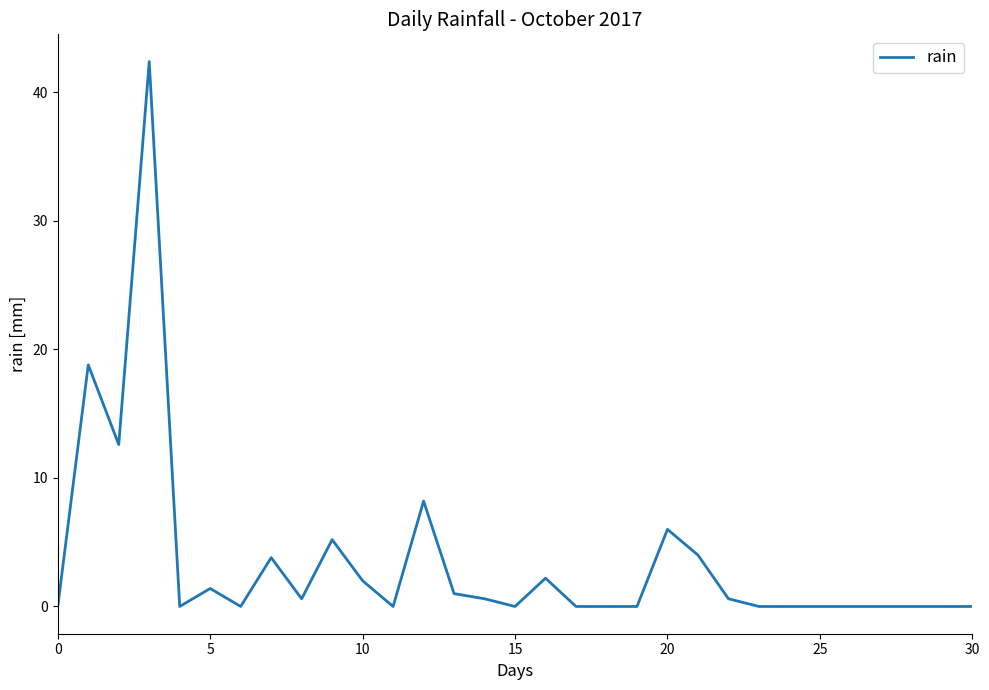

What is the difference between the maximum and minimum values?

42.4